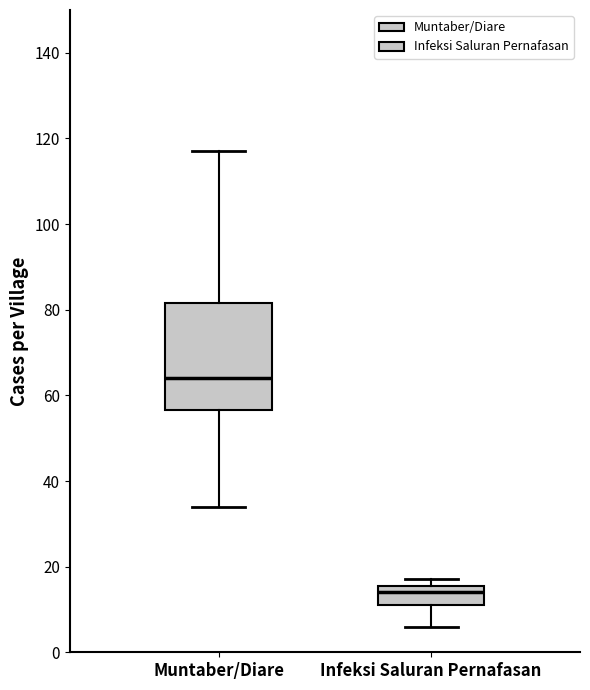

Which box is the tallest, from its lower edge to its upper edge?

Muntaber/Diare